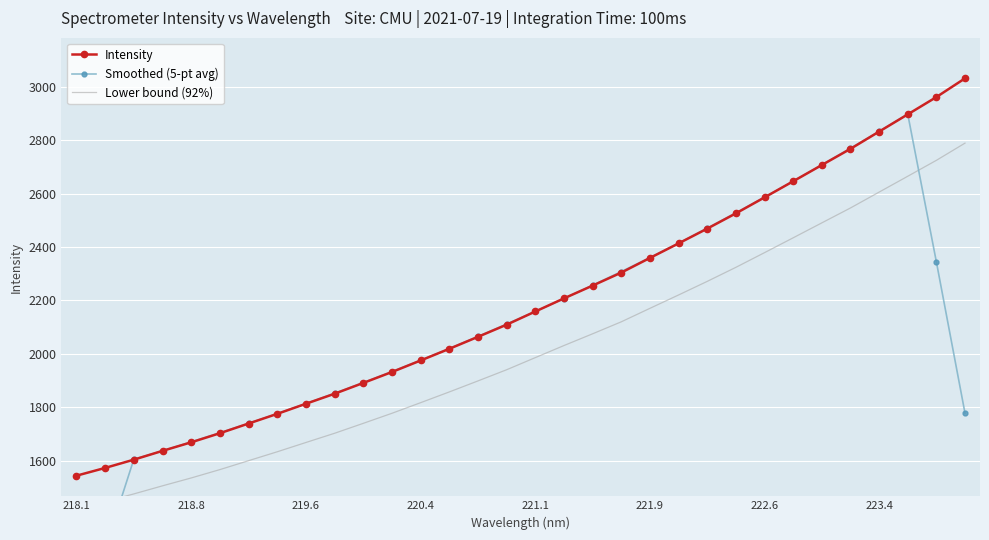

Rank the series by their maximum value, from lowest to highest.

Lower bound (92%), Smoothed (5-pt avg), Intensity